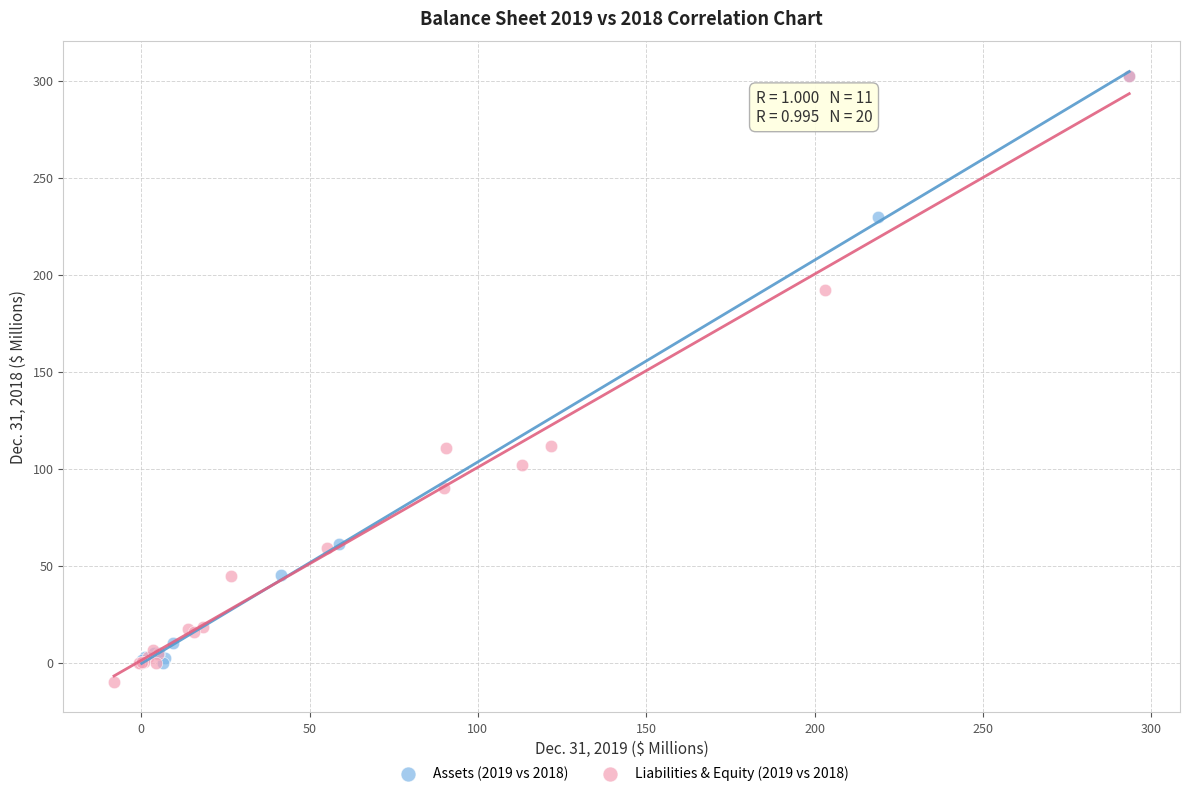

Which series reaches the minimum Y coordinate?

Liabilities & Equity (2019 vs 2018)